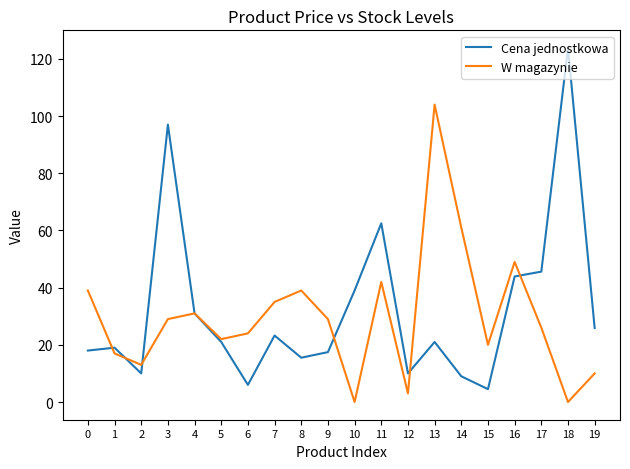

What is the difference between the second highest and second lowest values in the W magazynie series?

61.0